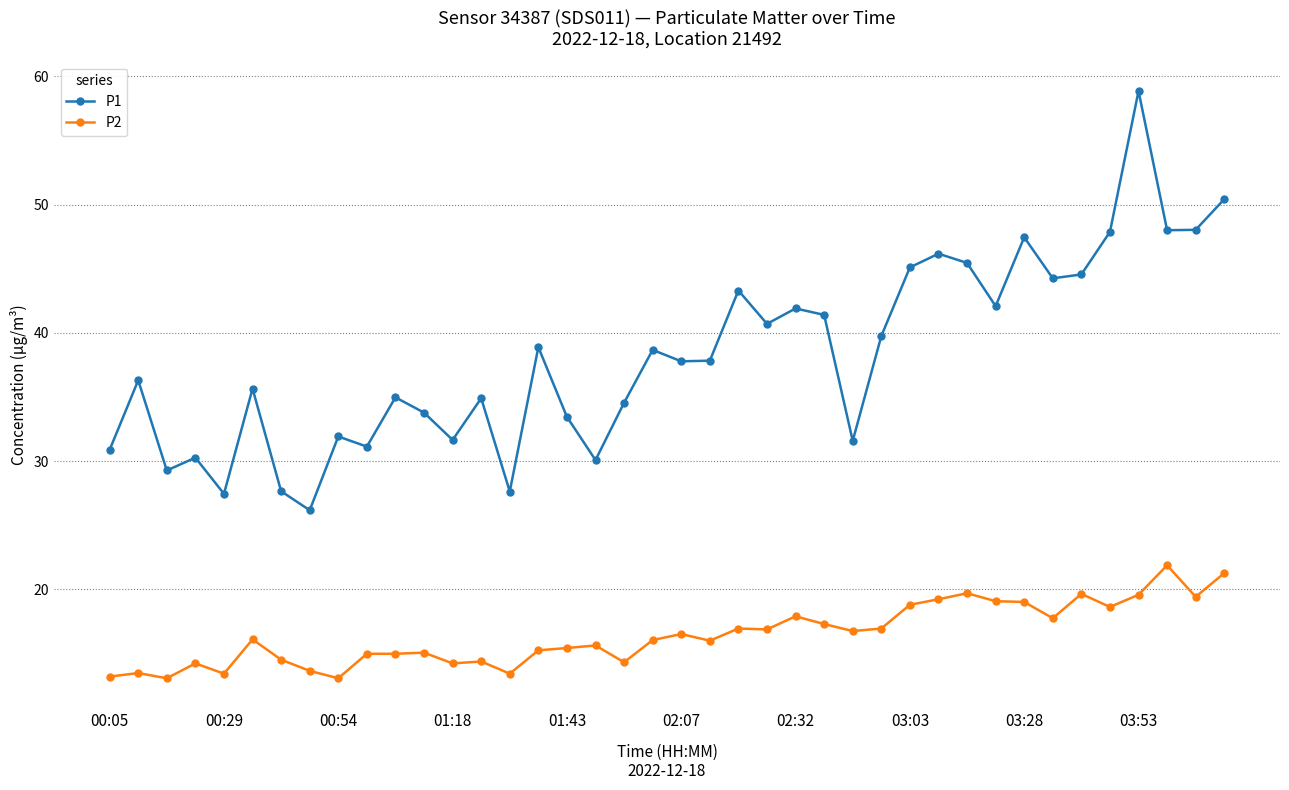

What is the value of the P2 point at the 11th from the left?

15.0